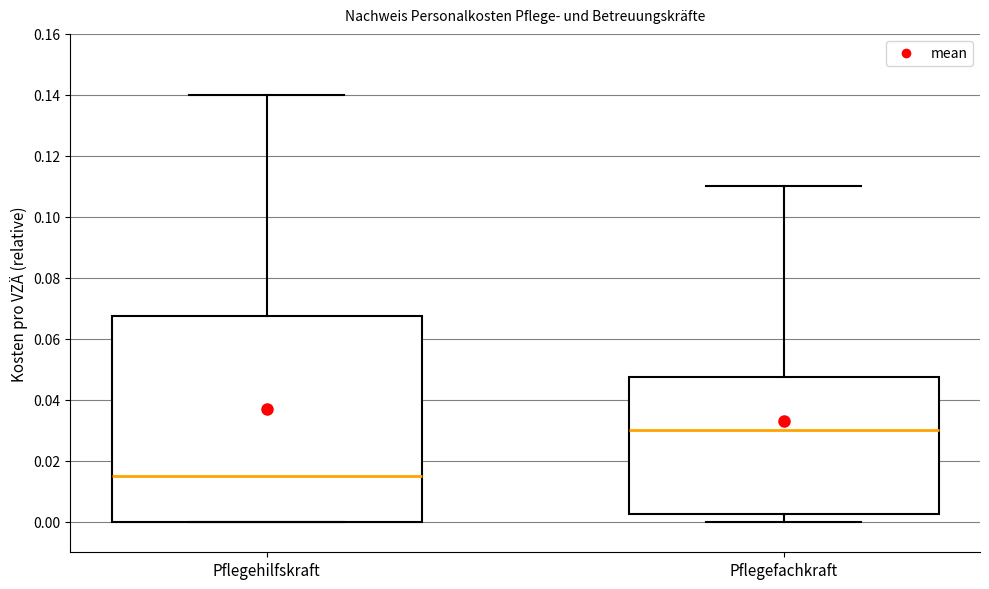

Reading left to right, read every box against the y-axis: the position of its median line, the range the box covers, and the ends of its whiskers. The values are not printed on the chart, so give them approximately, as read against the axis.

Pflegehilfskraft: median 0.016, box 0.000 to 0.068, whiskers 0.000 to 0.140
Pflegefachkraft: median 0.030, box 0.002 to 0.048, whiskers 0.000 to 0.110